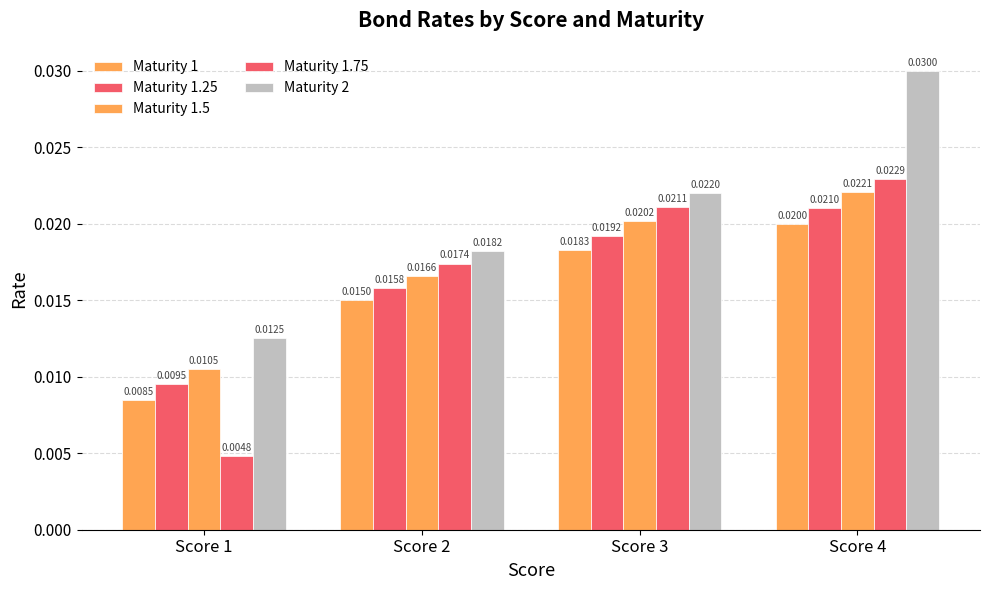

At which label does Maturity 1 reach its minimum?

Score 1